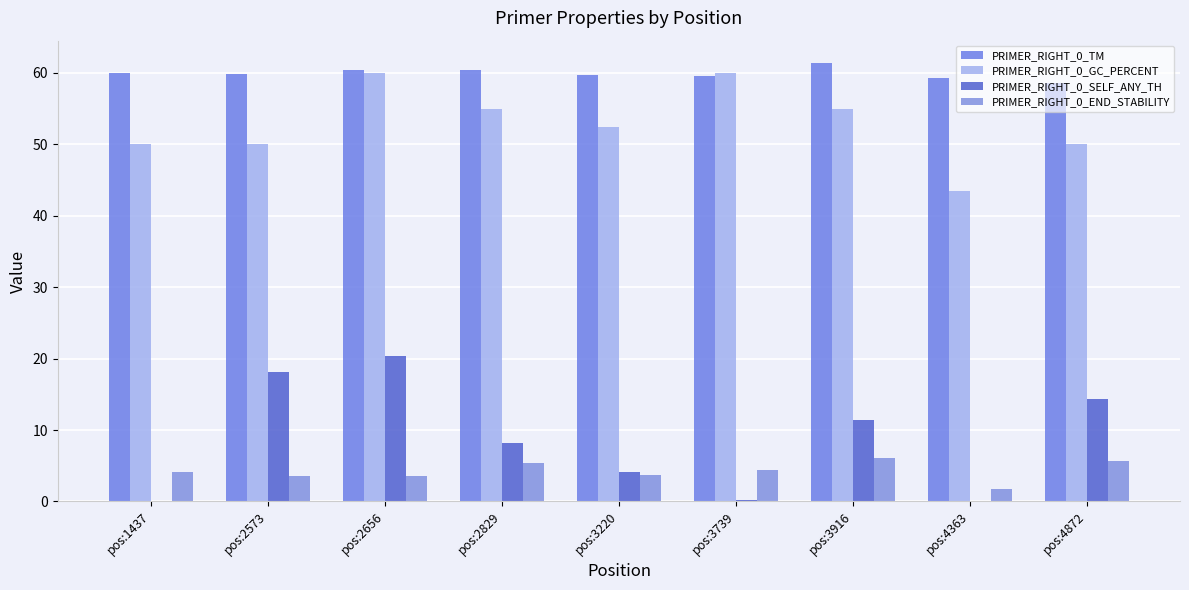

Which series has the largest total across all categories?

PRIMER_RIGHT_0_TM